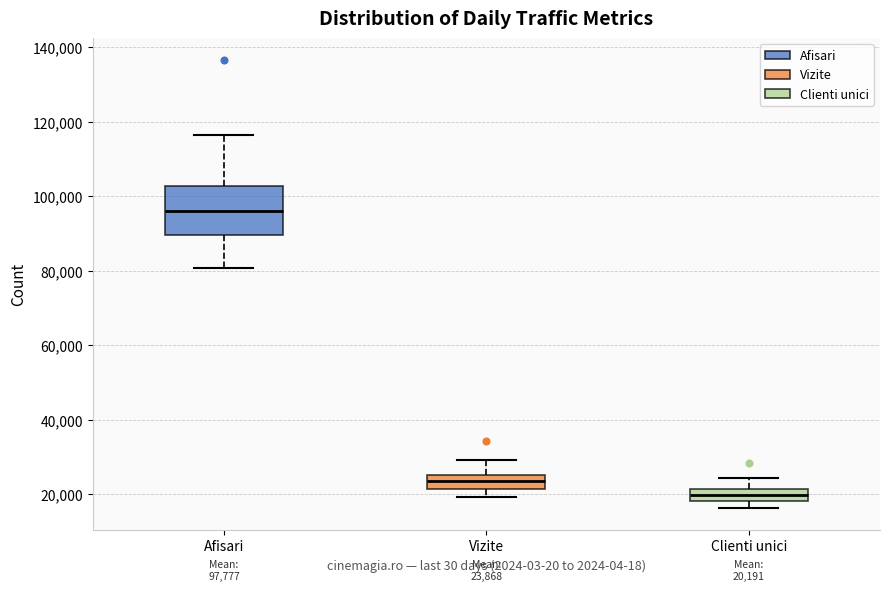

Which box has the lowest median line?

Clienti unici